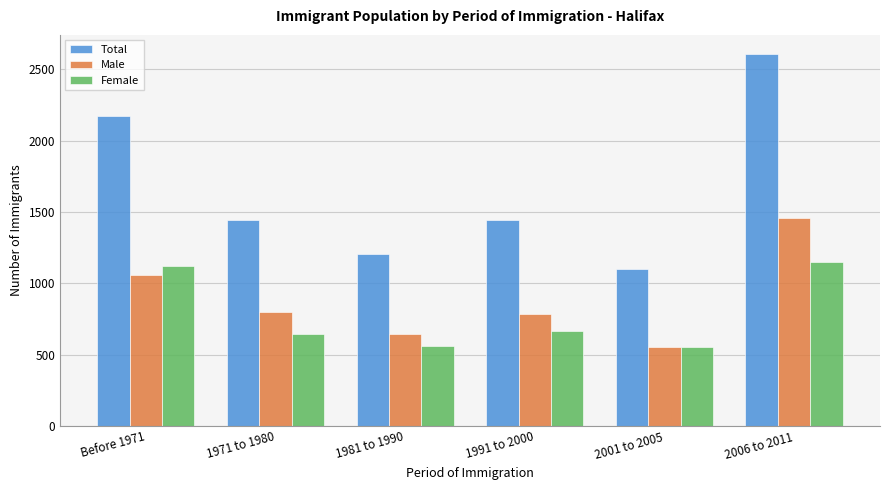

Which series has the widest spread of values?

Total